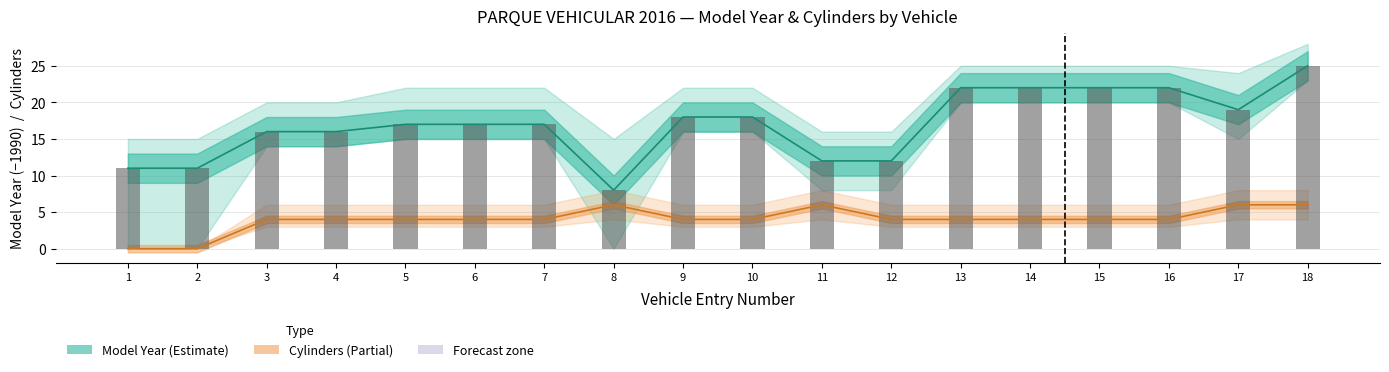

What is the total value across all series at 17?

44